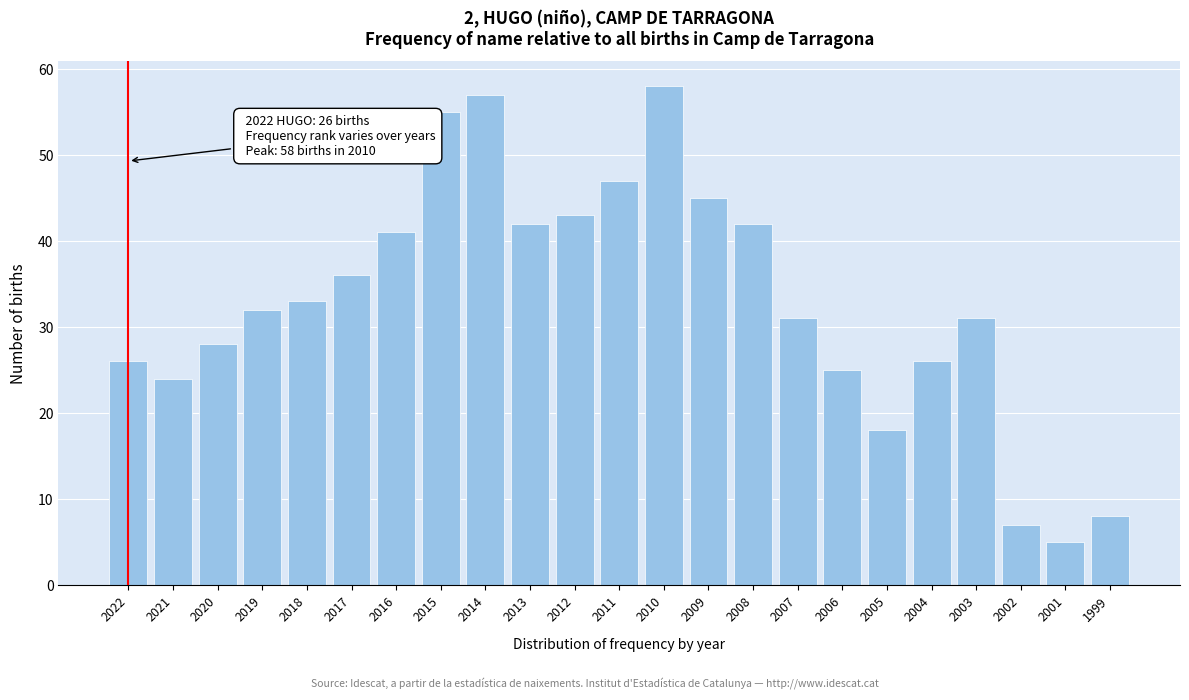

Reading left to right, what are all the values shown in this chart?

2022=26	2021=24	2020=28	2019=32	2018=33	2017=36	2016=41	2015=55	2014=57	2013=42	2012=43	2011=47	2010=58	2009=45	2008=42	2007=31	2006=25	2005=18	2004=26	2003=31	2002=7	2001=5	1999=8